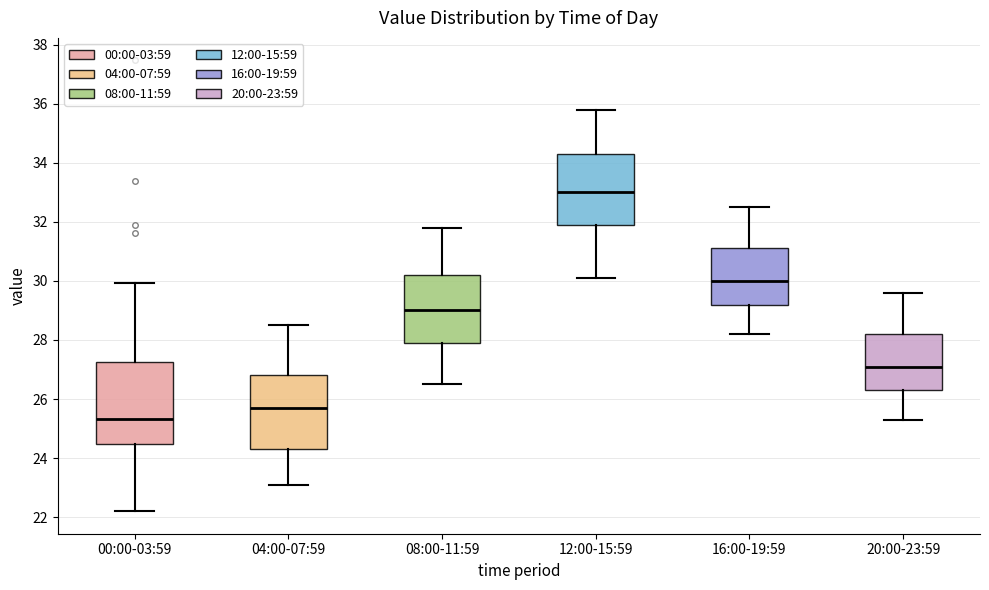

Reading left to right, read every box against the y-axis: the position of its median line, the range the box covers, and the ends of its whiskers. The values are not printed on the chart, so give them approximately, as read against the axis.

00:00-03:59: median 25.4, box 24.4 to 27.2, whiskers 22.2 to 30.0
04:00-07:59: median 25.8, box 24.4 to 26.8, whiskers 23.2 to 28.6
08:00-11:59: median 29.0, box 28.0 to 30.2, whiskers 26.6 to 31.8
12:00-15:59: median 33.0, box 32.0 to 34.4, whiskers 30.2 to 35.8
16:00-19:59: median 30.0, box 29.2 to 31.2, whiskers 28.2 to 32.6
20:00-23:59: median 27.2, box 26.4 to 28.2, whiskers 25.4 to 29.6